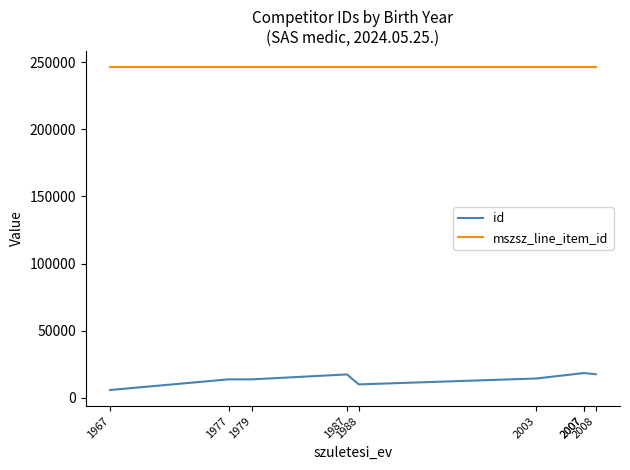

Does the chart have visible grid lines?

No